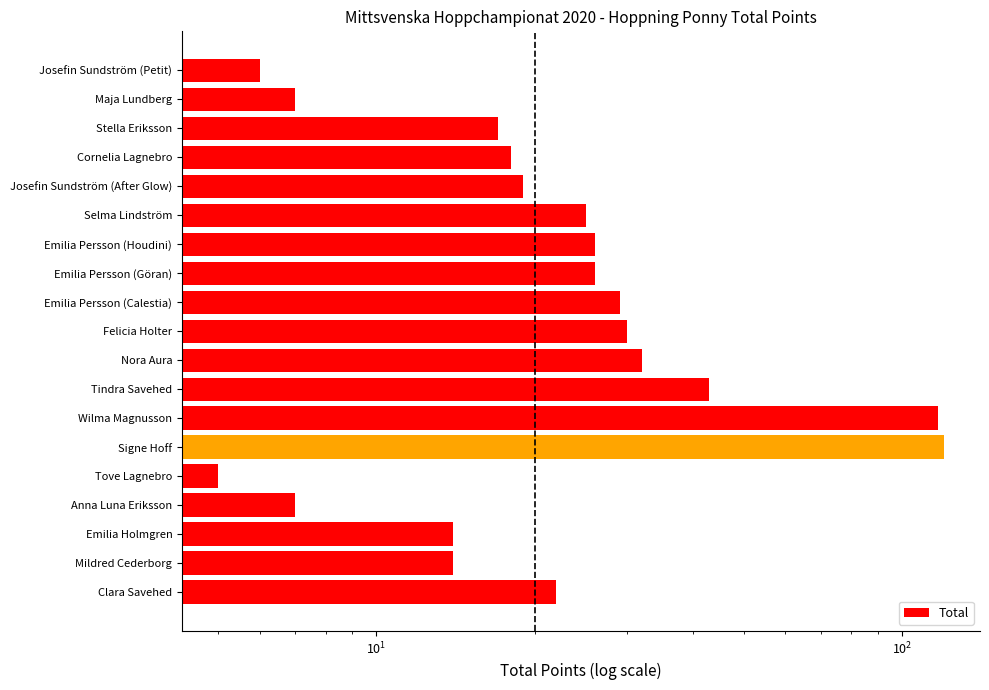

The value at Stella Eriksson is 10. True or false?

False